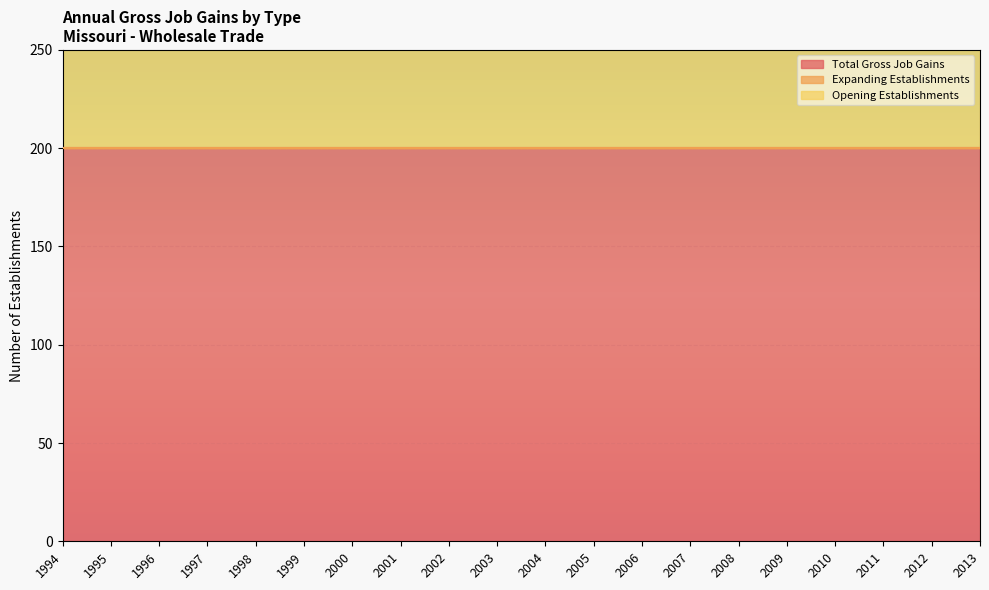

What is the greatest value displayed?

200